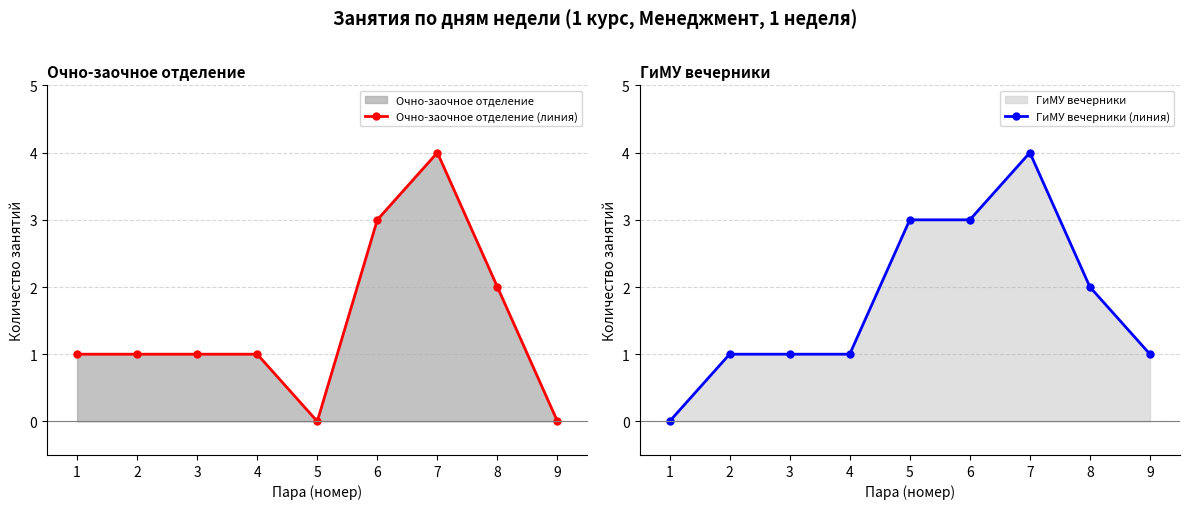

At which category is the sum across all series the highest?

7